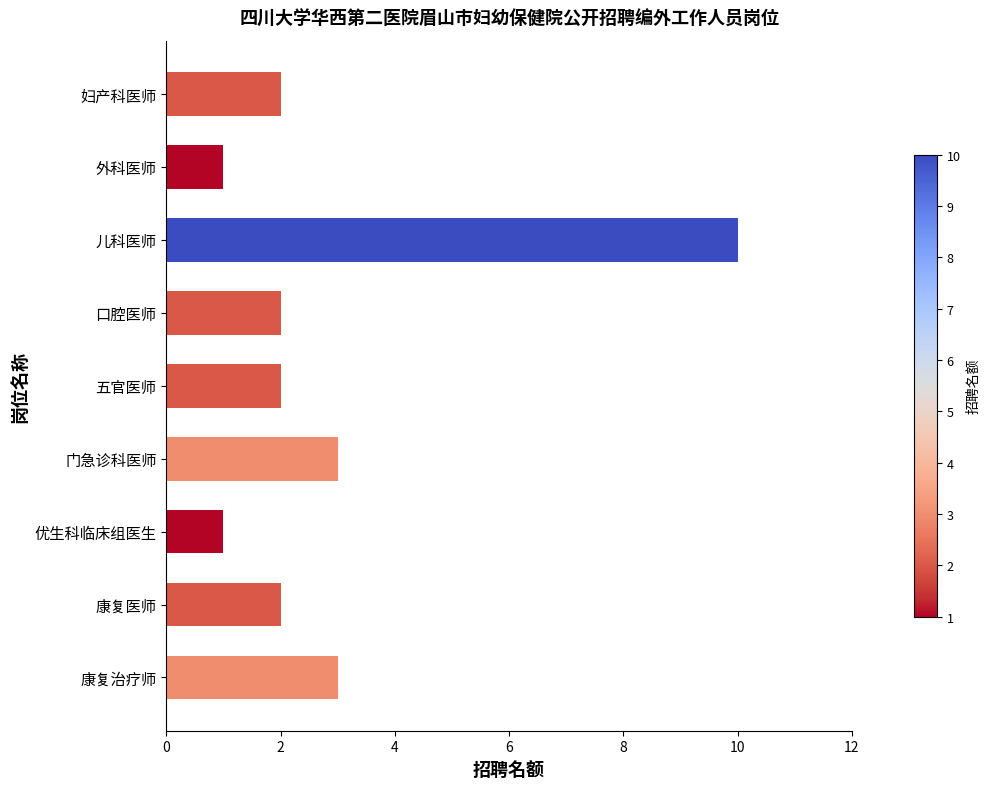

How many data points does each series have?

9